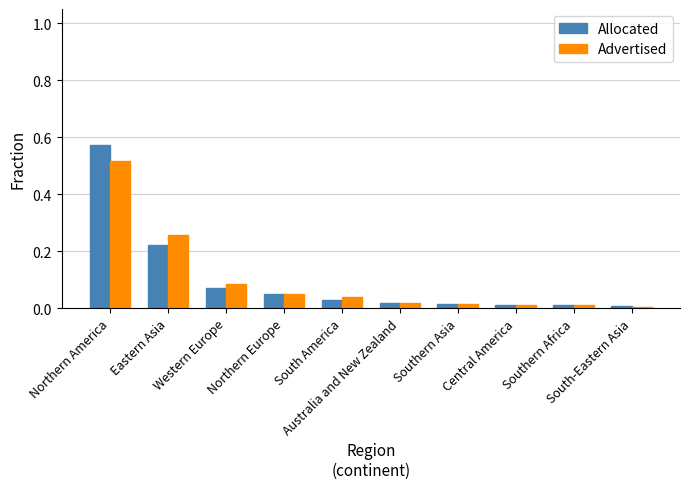

List the series in order of their peak value, lowest first.

Advertised, Allocated